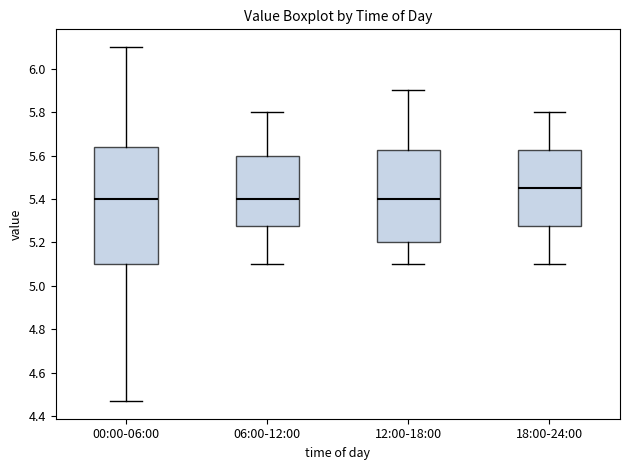

Reading left to right, transcribe this box plot: for each box, give where its median line is, the range the box spans, and where its two whiskers end, as read against the y-axis. The values are not printed on the chart, so give them approximately, as read against the axis.

00:00-06:00: median 5.40, box 5.10 to 5.64, whiskers 4.48 to 6.10
06:00-12:00: median 5.40, box 5.28 to 5.60, whiskers 5.10 to 5.80
12:00-18:00: median 5.40, box 5.20 to 5.62, whiskers 5.10 to 5.90
18:00-24:00: median 5.46, box 5.28 to 5.62, whiskers 5.10 to 5.80